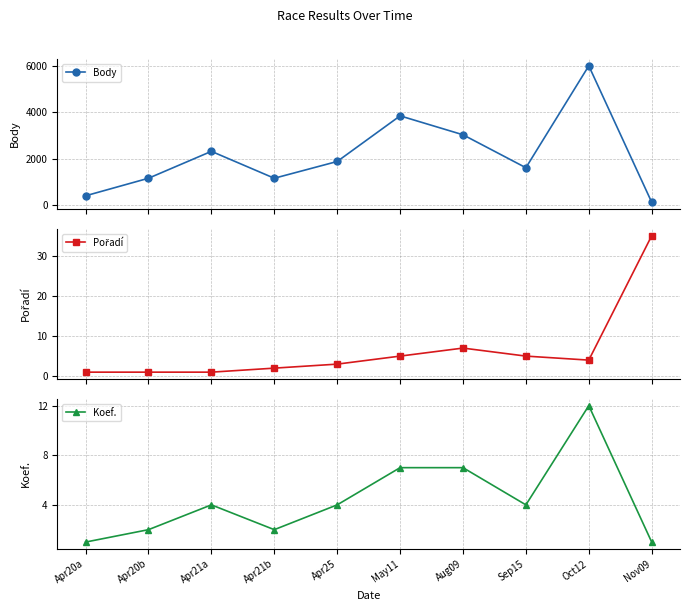

Which series has the widest spread of values?

Body